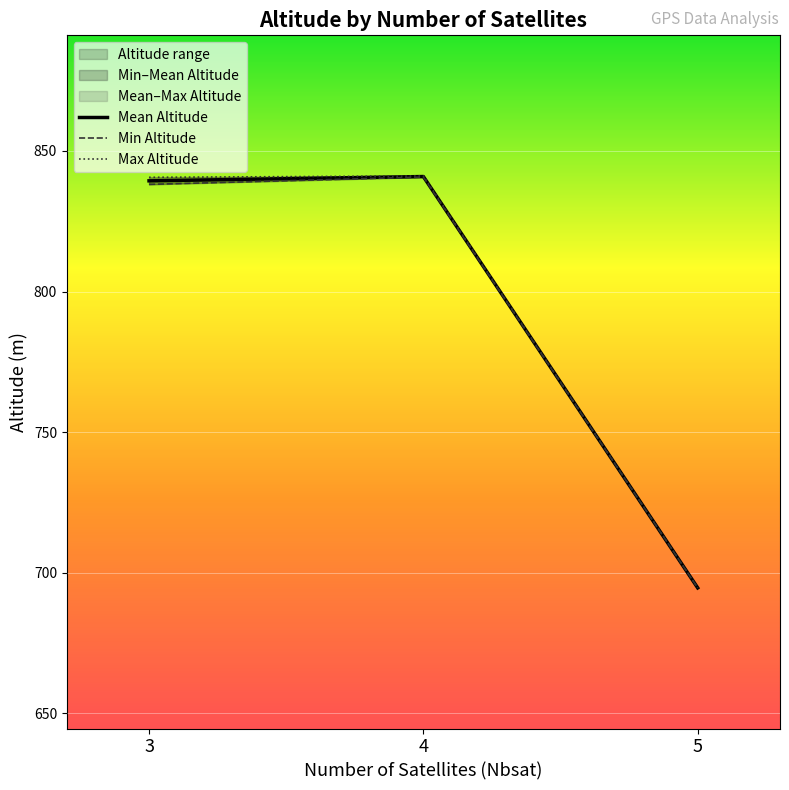

What is the average value of the Max Altitude series?

792.1